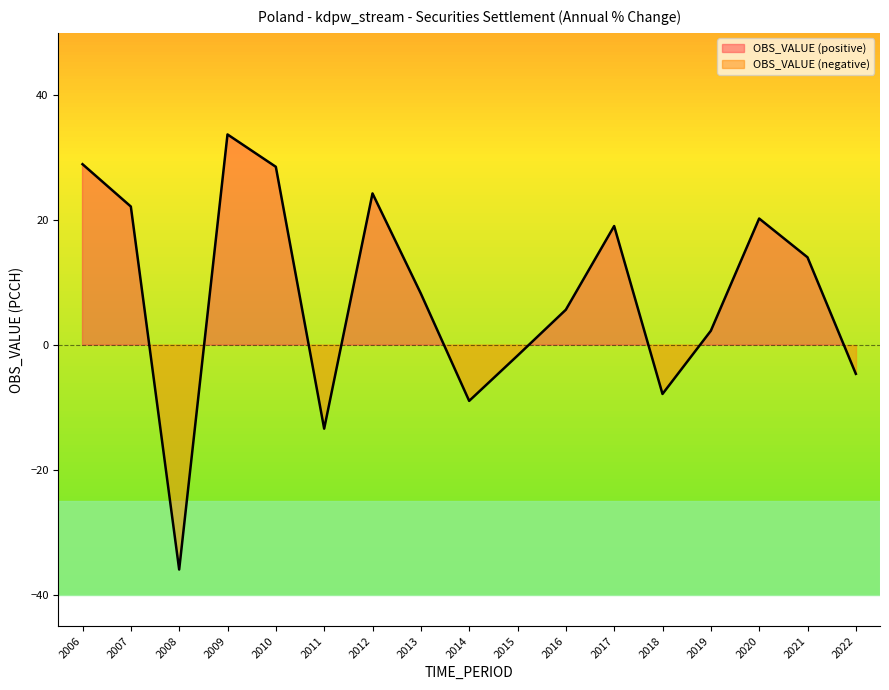

List the labels in order of value, largest first.

2009, 2006, 2010, 2012, 2007, 2020, 2017, 2021, 2013, 2016, 2019, 2015, 2022, 2018, 2014, 2011, 2008